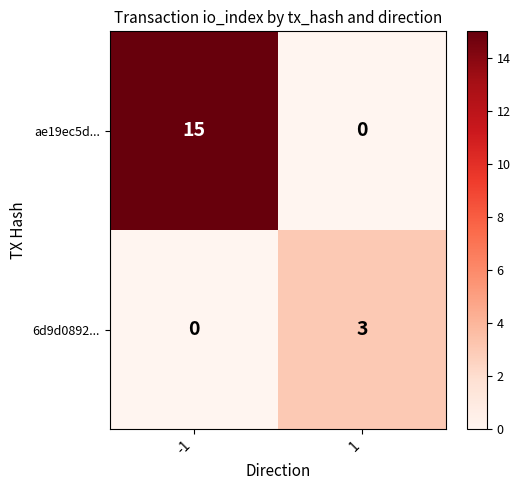

What is the total value across all series at 1?

3